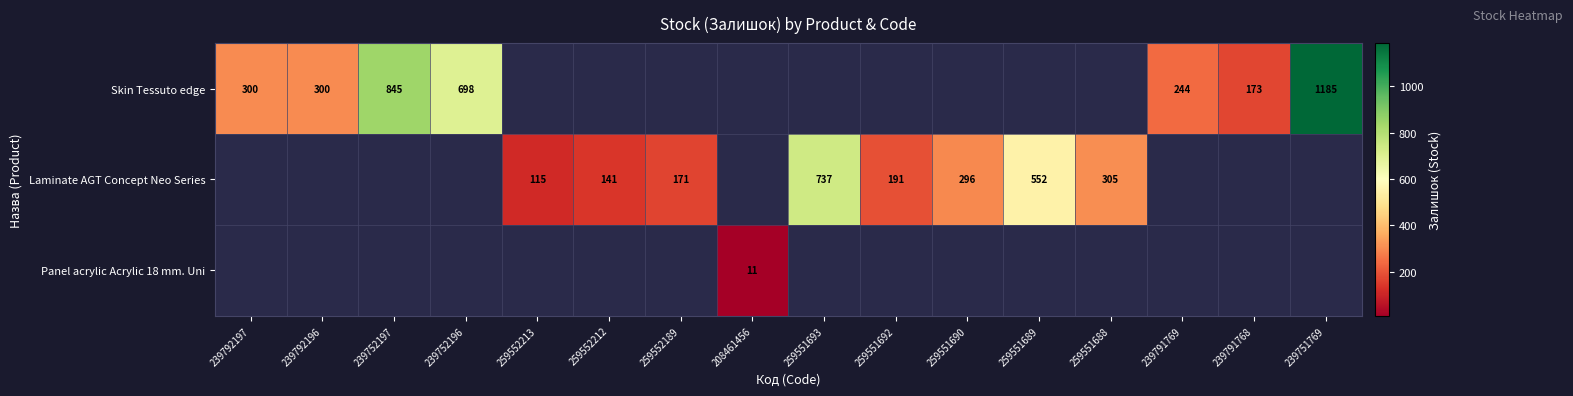

True or false: Skin Tessuto edge has a value of 267 at 239791768.

False